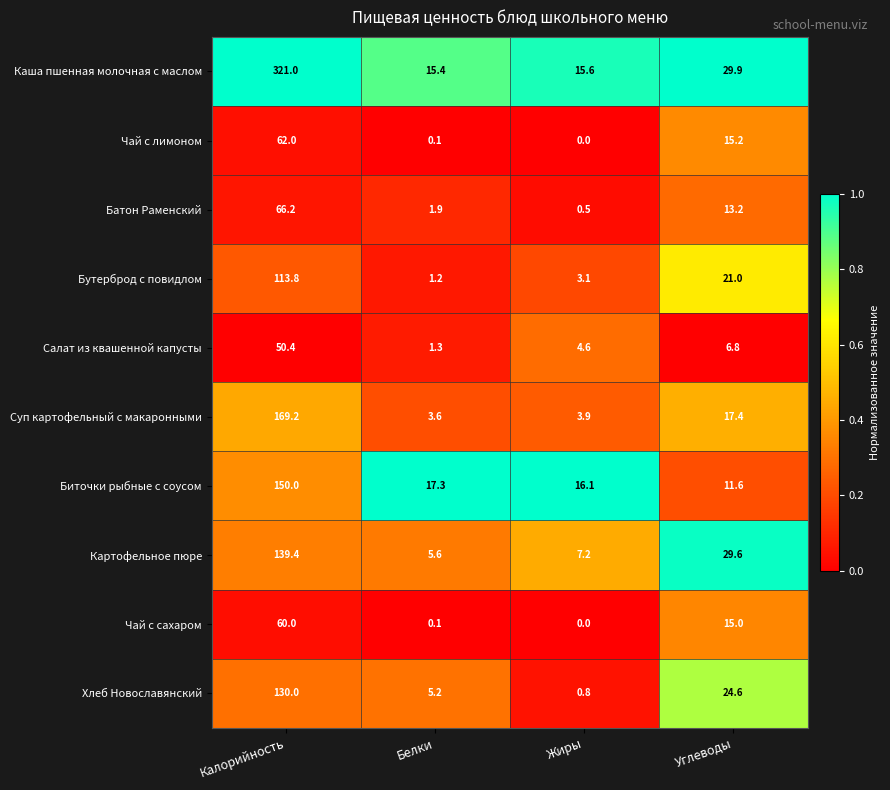

What is the total value across all series at Углеводы?

184.3